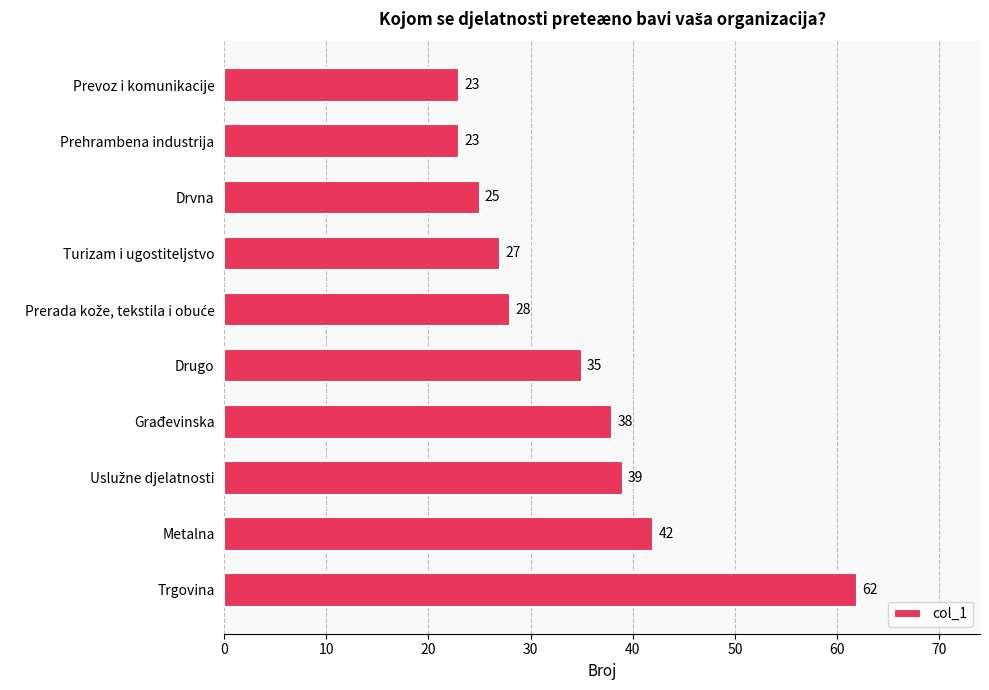

What position from the bottom is Drvna?

8